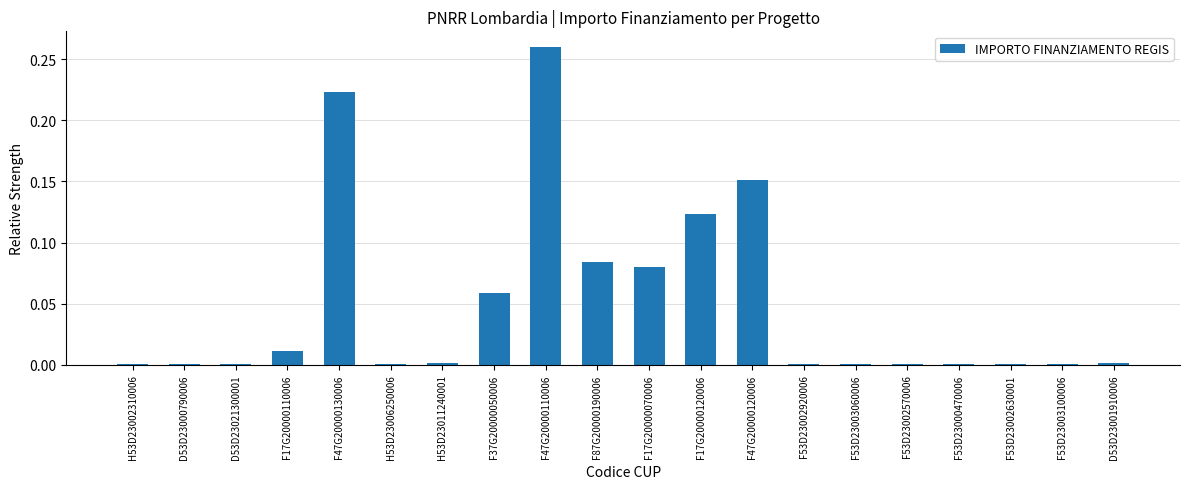

What is the sum of all values?

1.0